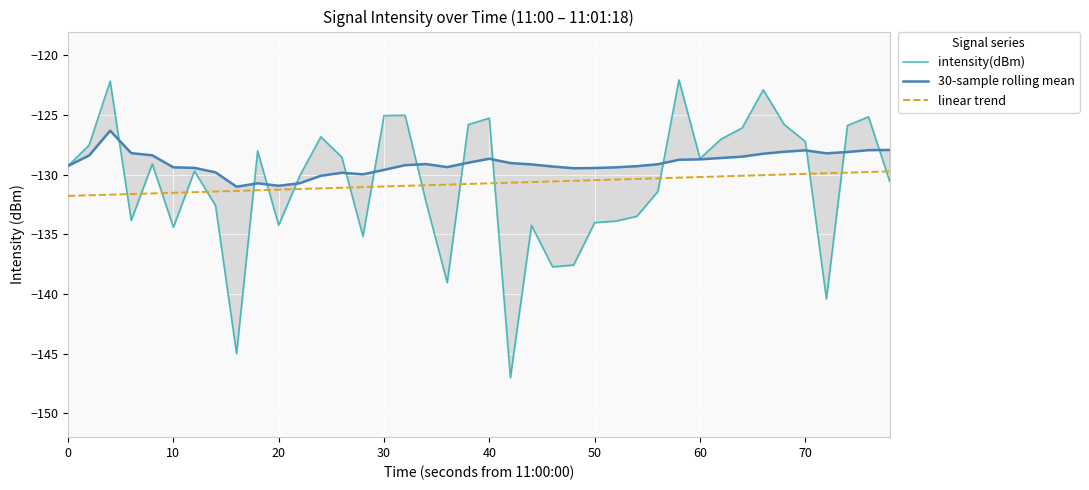

The linear trend series shows -130.2 at 60. True or false?

True